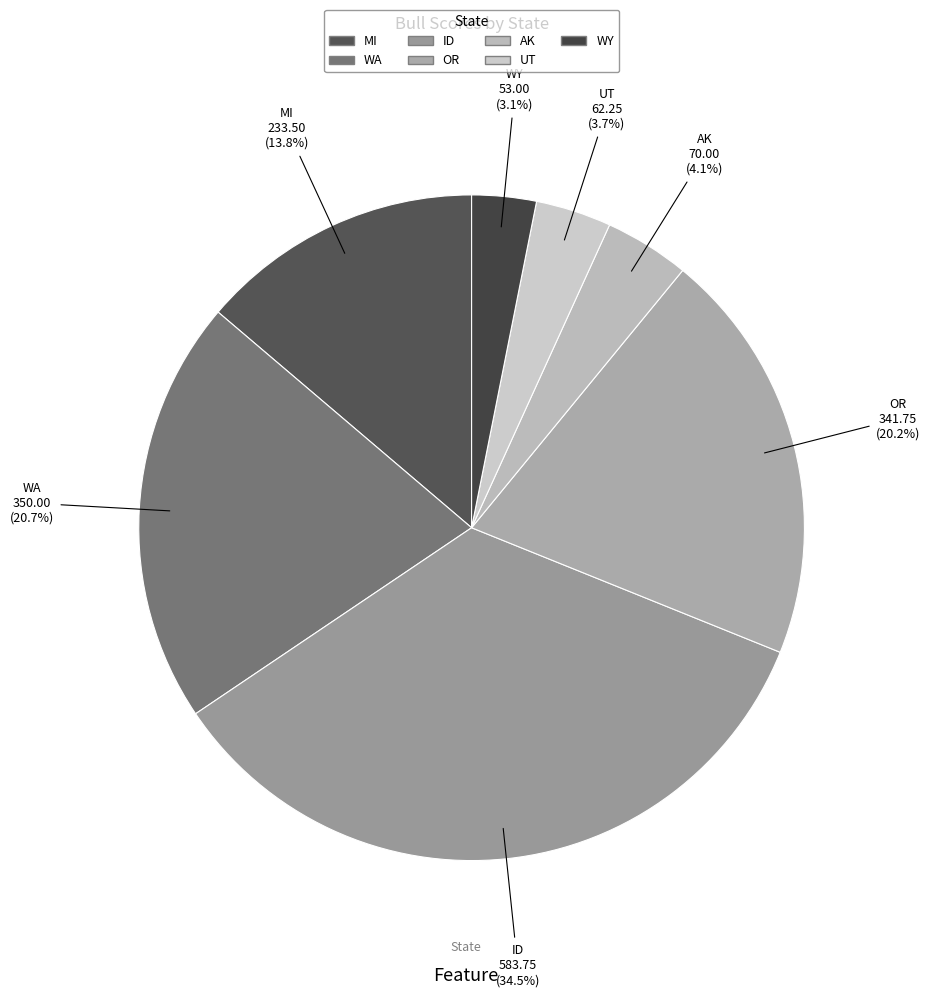

Does MI represent more than half of the total?

No